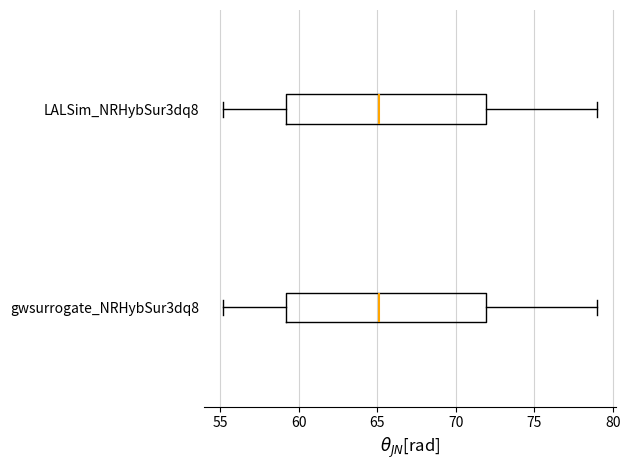

Reading bottom to top, transcribe this box plot: for each box, give where its median line is, the range the box spans, and where its two whiskers end, as read against the x-axis. The values are not printed on the chart, so give them approximately, as read against the axis.

gwsurrogate_NRHybSur3dq8: median 65, box 59 to 72, whiskers 55 to 79
LALSim_NRHybSur3dq8: median 65, box 59 to 72, whiskers 55 to 79